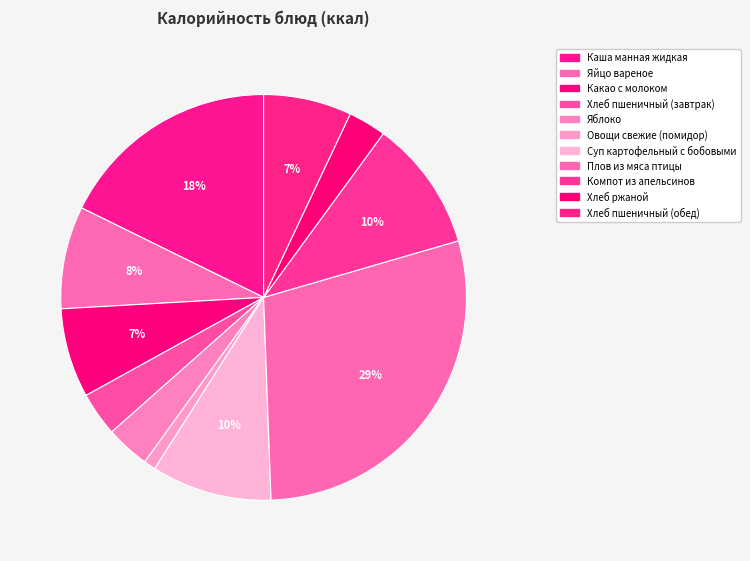

Which has a higher value, Яйцо вареное or Плов из мяса птицы?

Плов из мяса птицы